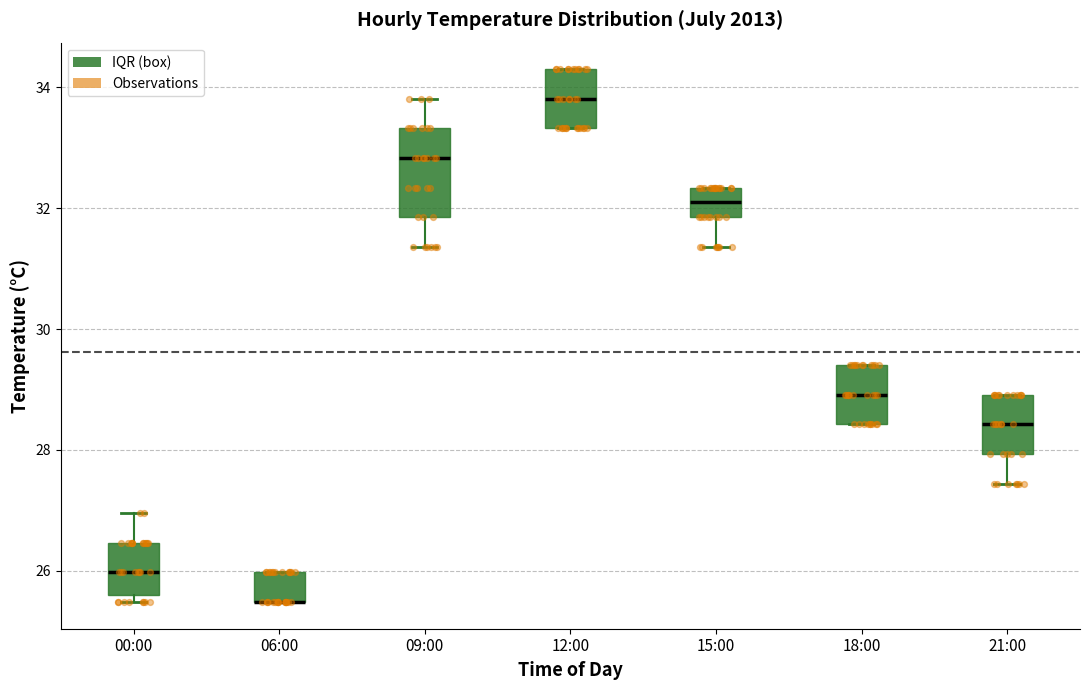

Reading left to right, transcribe this box plot: for each box, give where its median line is, the range the box spans, and where its two whiskers end, as read against the y-axis. The values are not printed on the chart, so give them approximately, as read against the axis.

00:00: median 26.0, box 25.6 to 26.4, whiskers 25.4 to 27.0
06:00: median 25.4 (drawn on the box's lower edge), box 25.4 to 26.0, whiskers 25.4 to 26.0
09:00: median 32.8, box 31.8 to 33.4, whiskers 31.4 to 33.8
12:00: median 33.8, box 33.4 to 34.4, whiskers 33.4 to 34.4
15:00: median 32.0, box 31.8 to 32.4, whiskers 31.4 to 32.4
18:00: median 29.0, box 28.4 to 29.4, whiskers 28.4 to 29.4
21:00: median 28.4, box 28.0 to 29.0, whiskers 27.4 to 29.0